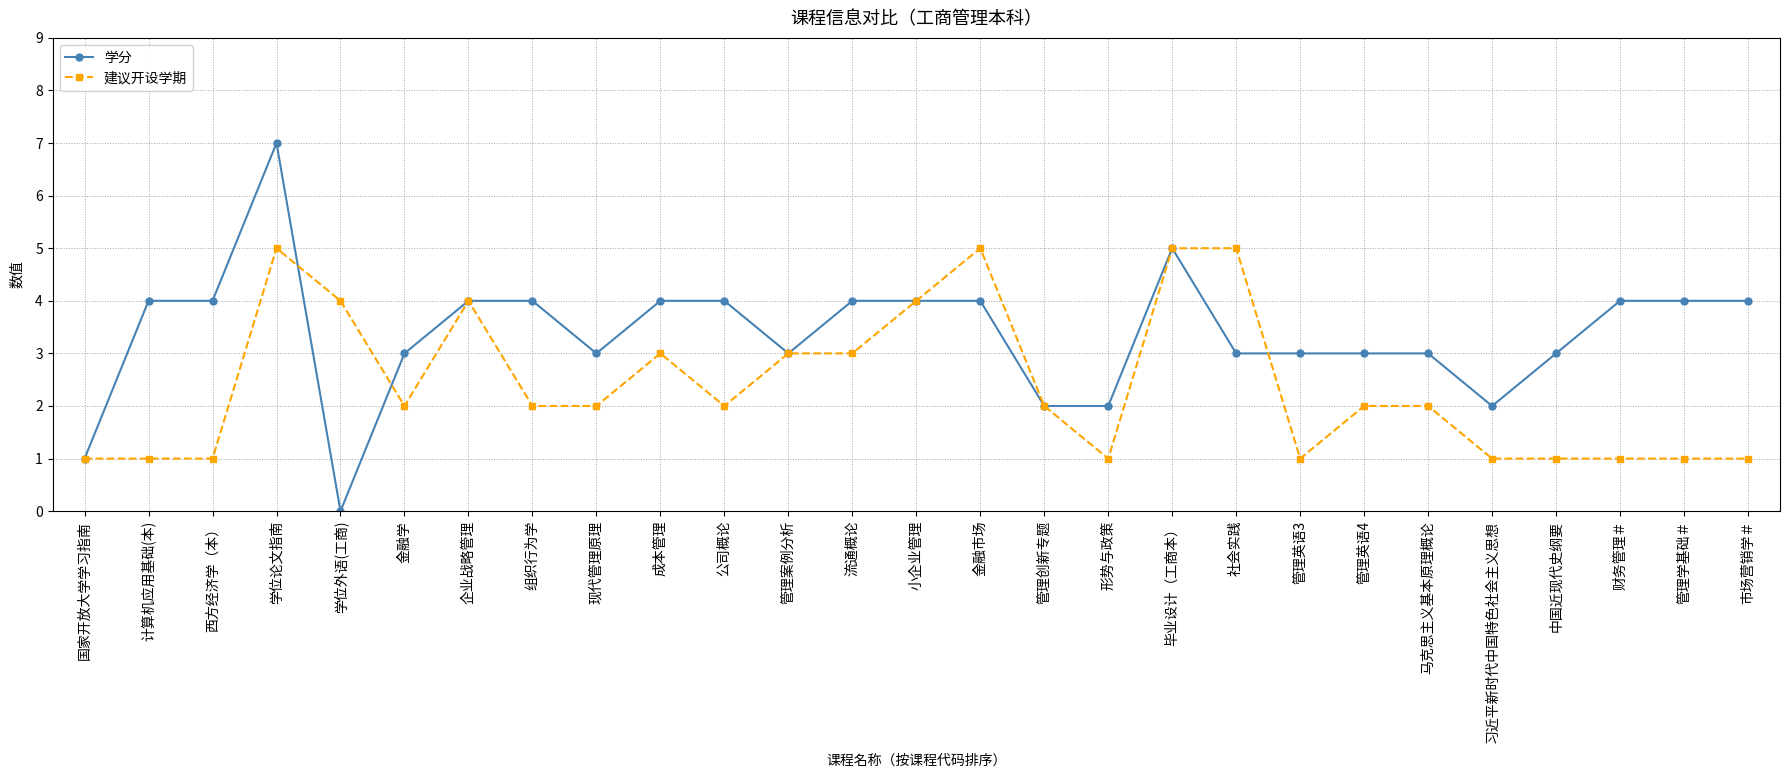

List the series in order of their overall mean, lowest first.

建议开设学期, 学分